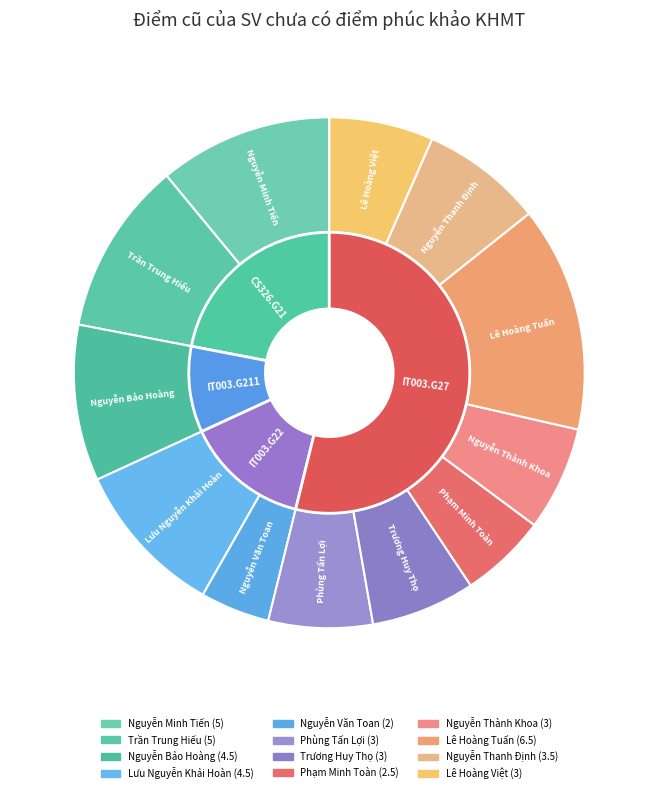

Is there a majority slice in this chart?

No